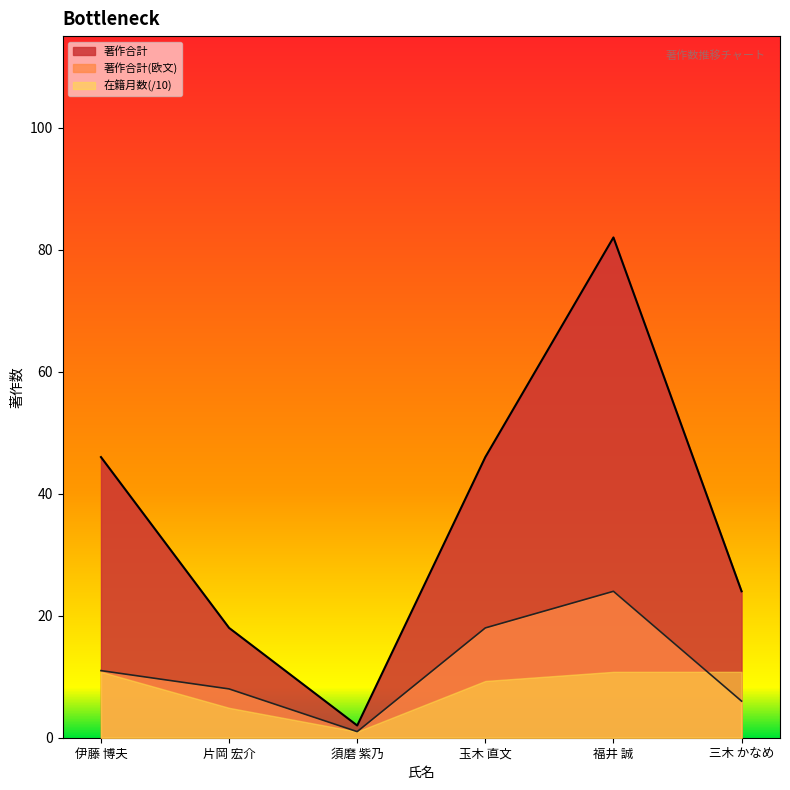

At how many categories does at least one series exceed 39?

3